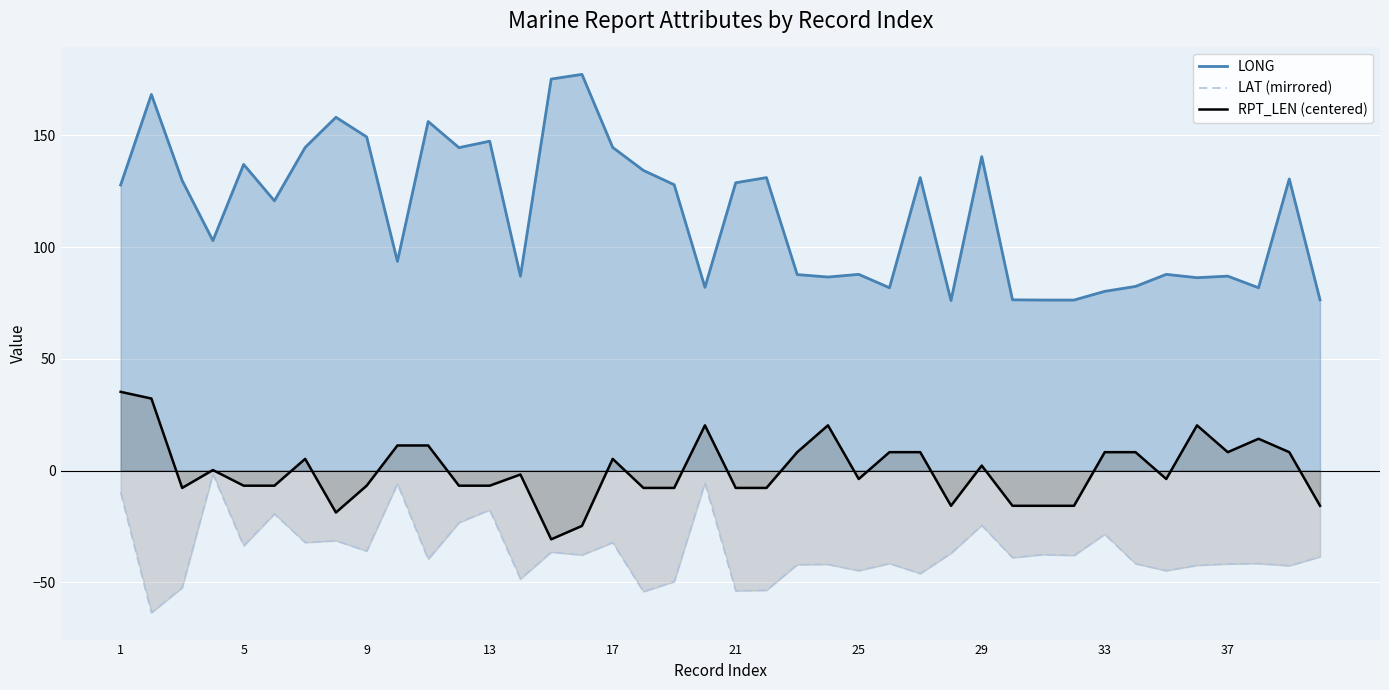

The LAT (mirrored) series shows -28.5 at 33. True or false?

True